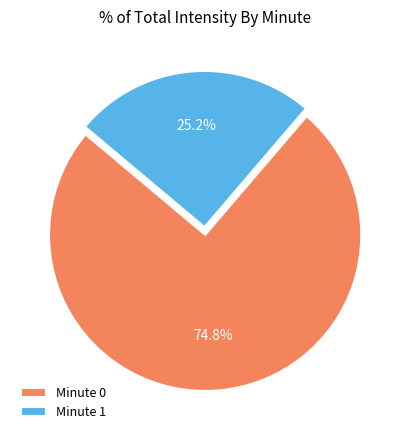

Is there a majority slice in this chart?

Yes